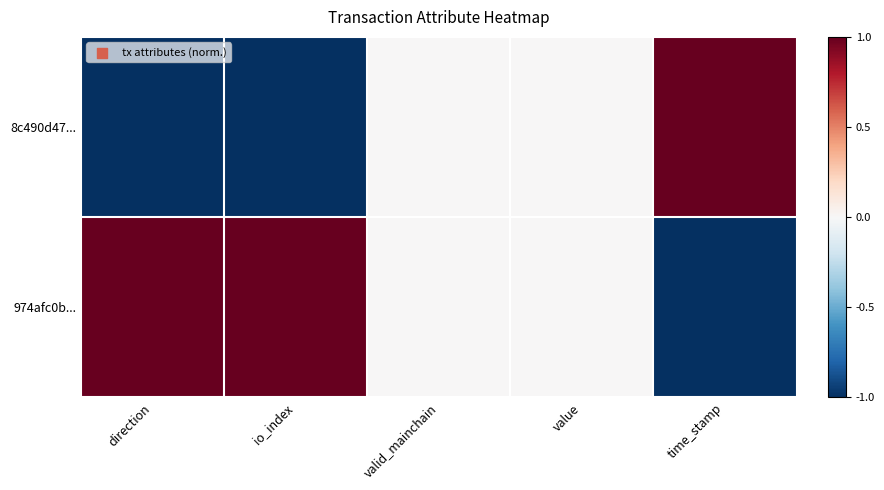

Reading left to right, extract all data points from this chart.

8c490d47...: direction=-1	io_index=-1	valid_mainchain=0	value=0	time_stamp=1
974afc0b...: direction=1	io_index=1	valid_mainchain=0	value=0	time_stamp=-1